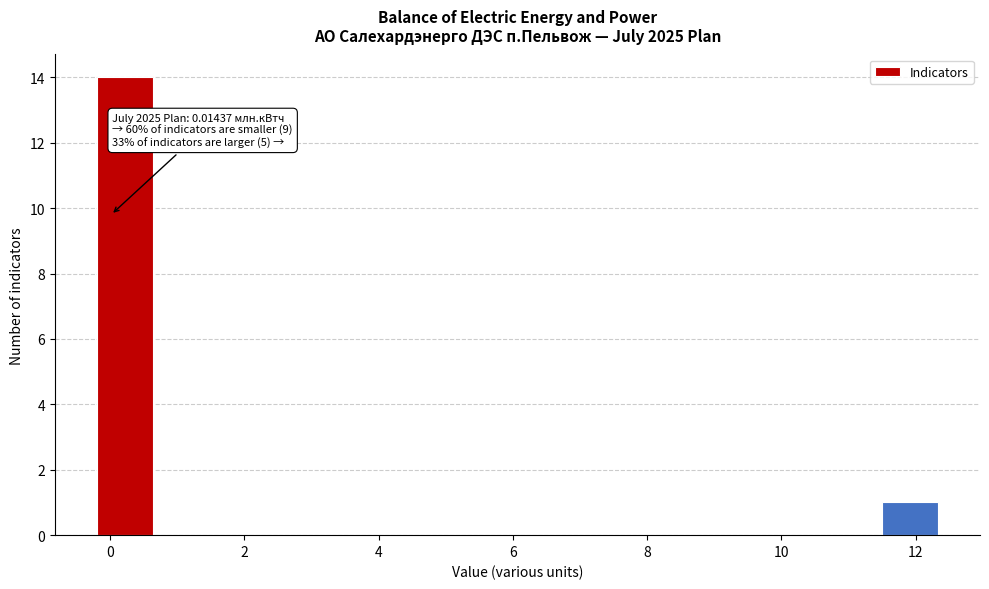

Which range on the x-axis has the tallest bar?

-0.2 to 0.6